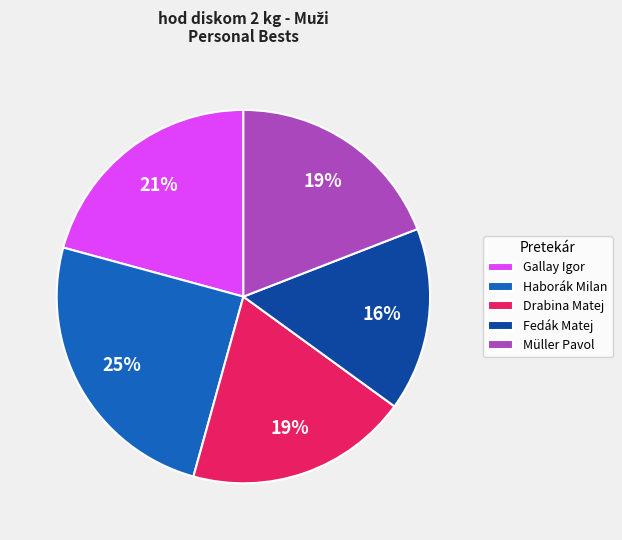

Does Haborák Milan represent more than half of the total?

No